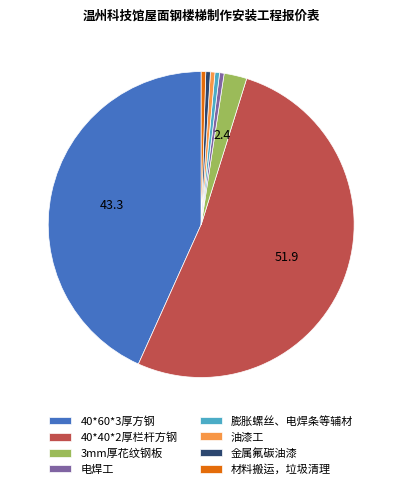

Do 电焊工 and 材料搬运，垃圾清理 together represent more than half of the pie?

No